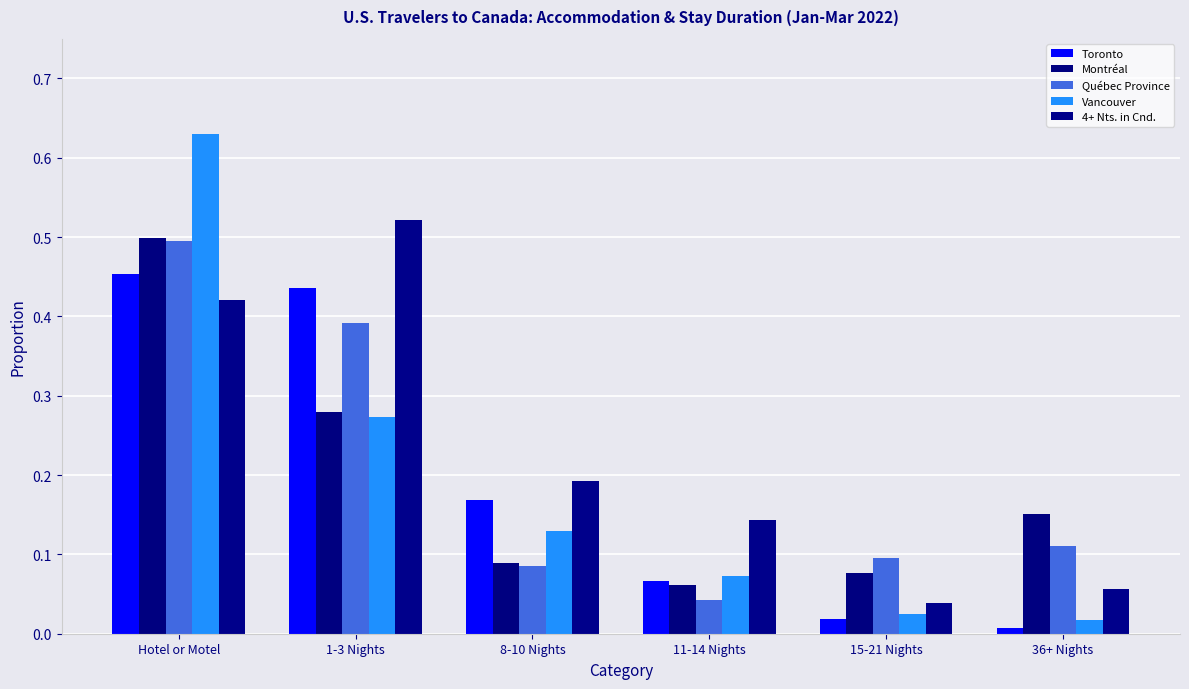

Rank the series by their maximum value, from lowest to highest.

Toronto, Québec Province, Montréal, 4+ Nts. in Cnd., Vancouver